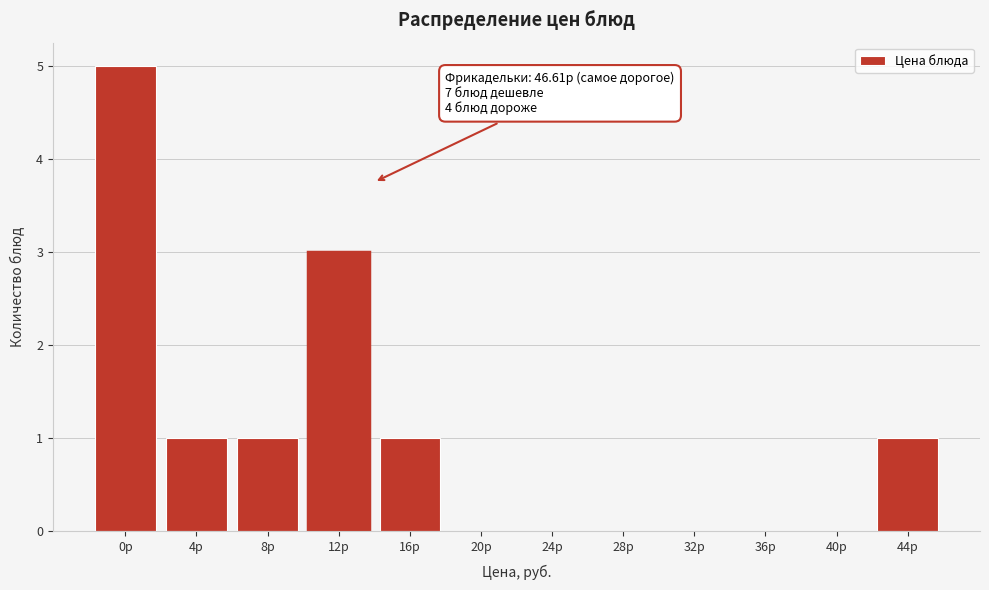

Reading right to left, transcribe all the data shown in this chart.

44р=1	40р=0	36р=0	32р=0	28р=0	24р=0	20р=0	16р=1	12р=3	8р=1	4р=1	0р=5